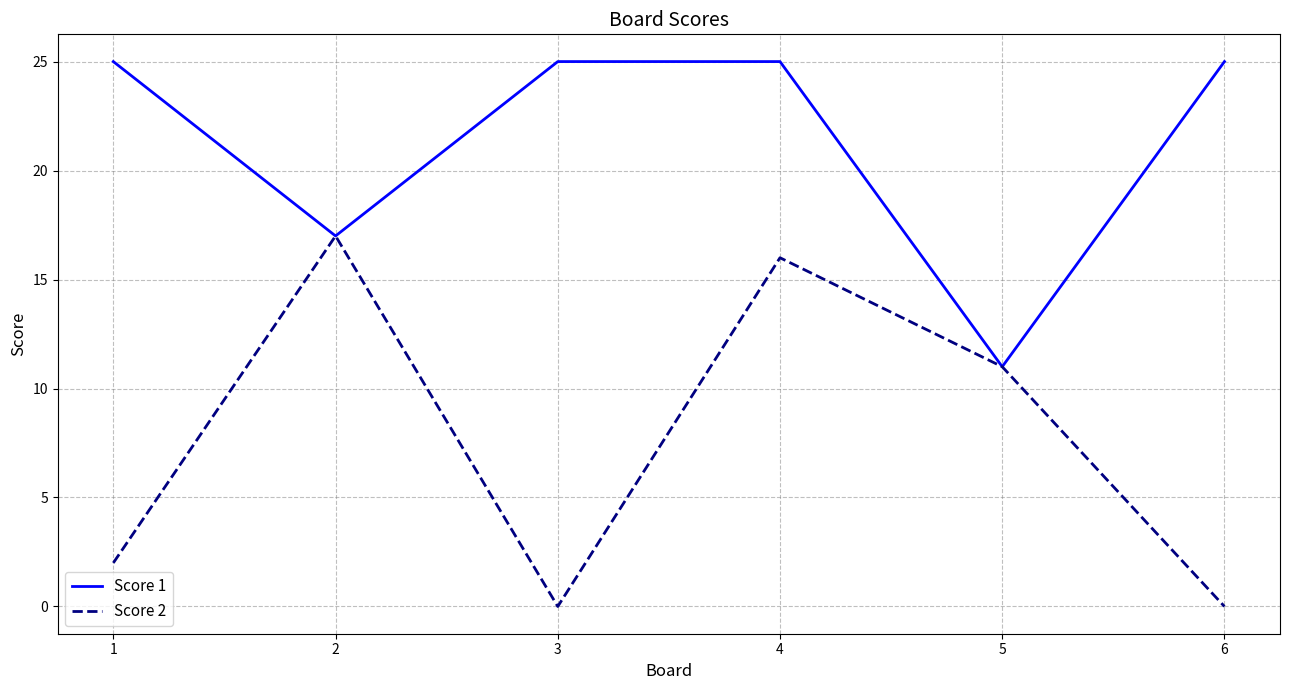

Reading right to left, transcribe all the data shown in this chart.

Score 1: 6=25	5=11	4=25	3=25	2=17	1=25
Score 2: 6=0	5=11	4=16	3=0	2=17	1=2